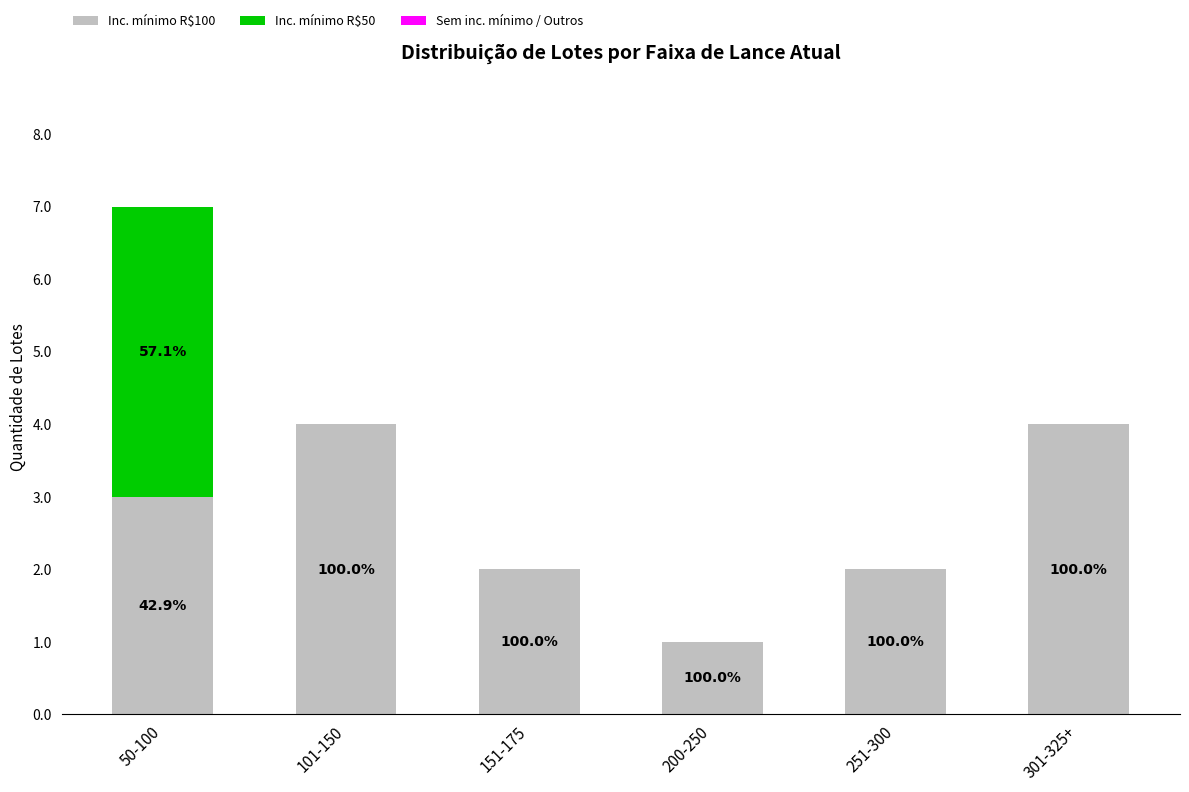

Rank the series by their maximum value, from highest to lowest.

Inc. mínimo R$100, Inc. mínimo R$50, Sem inc. mínimo / Outros